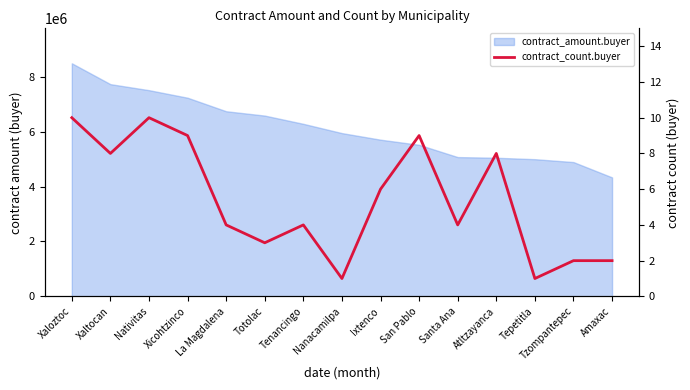

What position from the right is Xaloztoc?

15